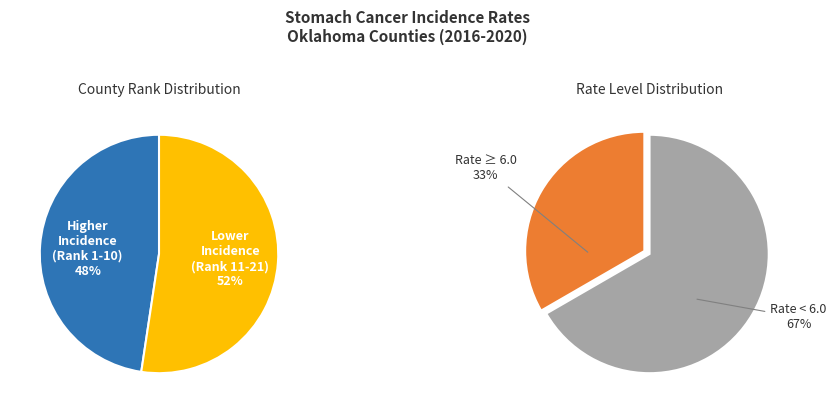

True or false: Rogers County accounts for 23% of the total.

False